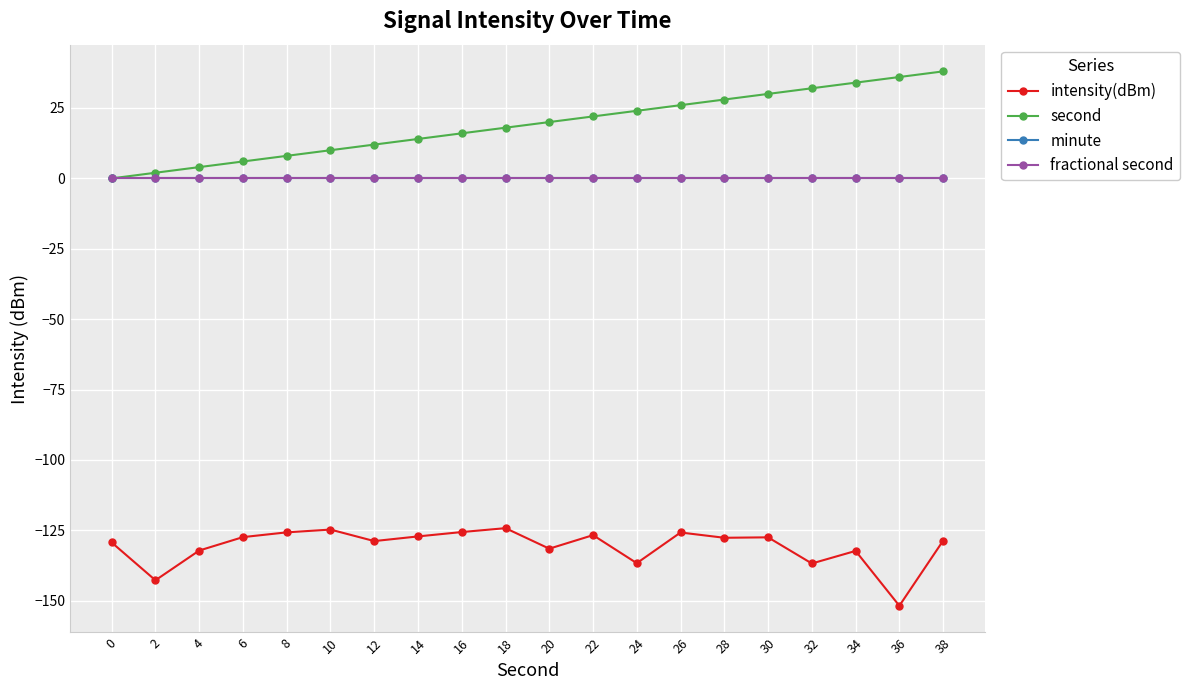

Does the chart have visible grid lines?

Yes